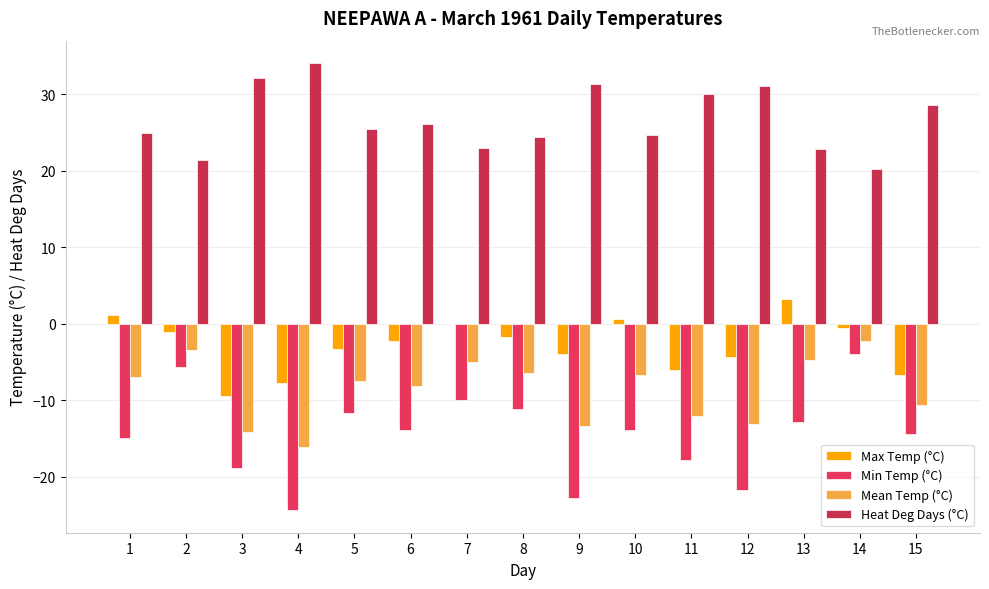

How many groups of bars are there?

15